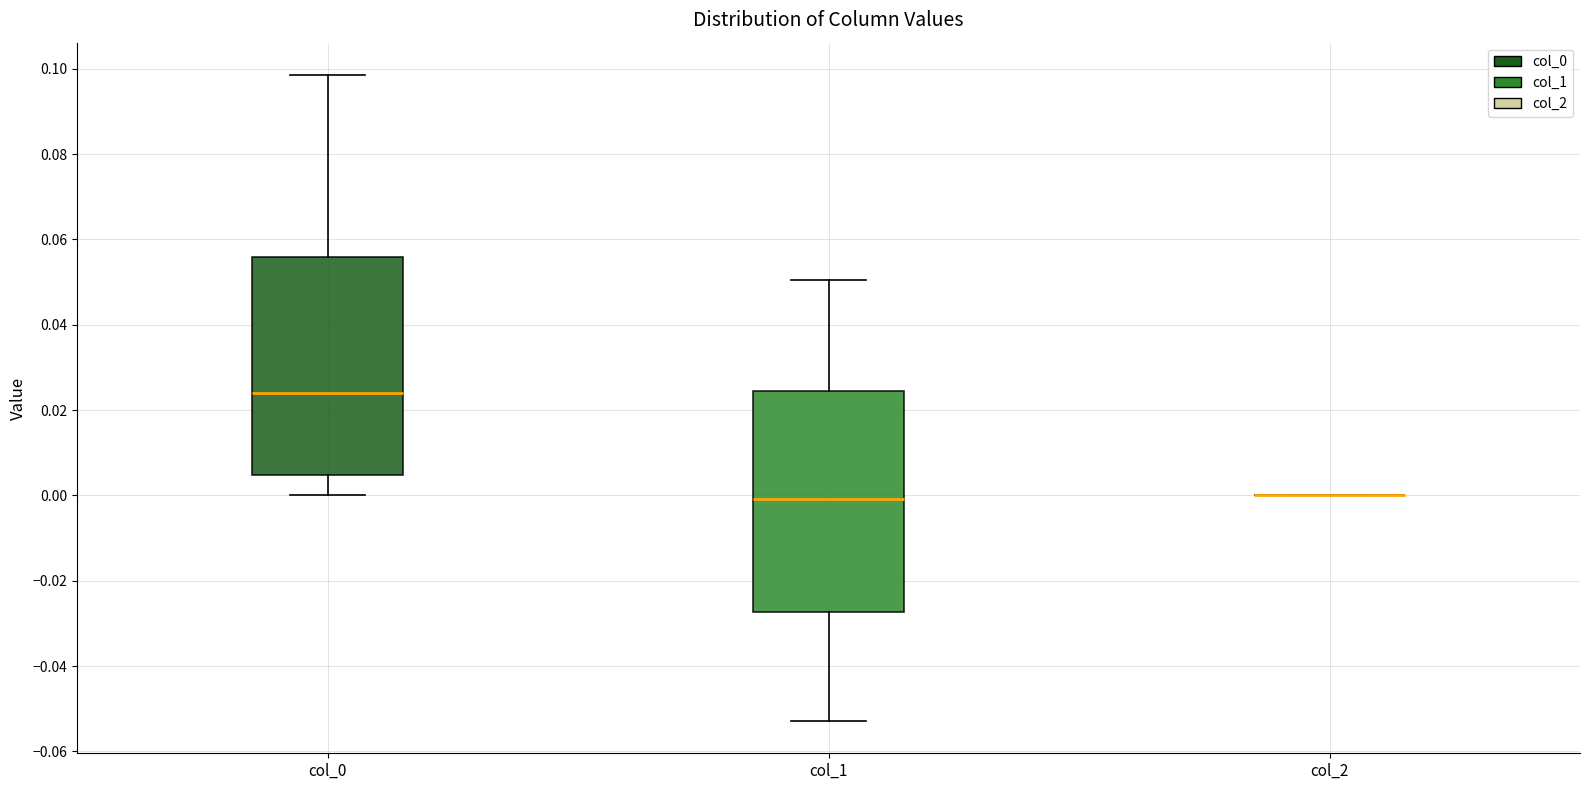

Where does the median line of the box for col_0 sit on the y-axis? The values are not printed on the chart, so give them approximately, as read against the axis.

0.024